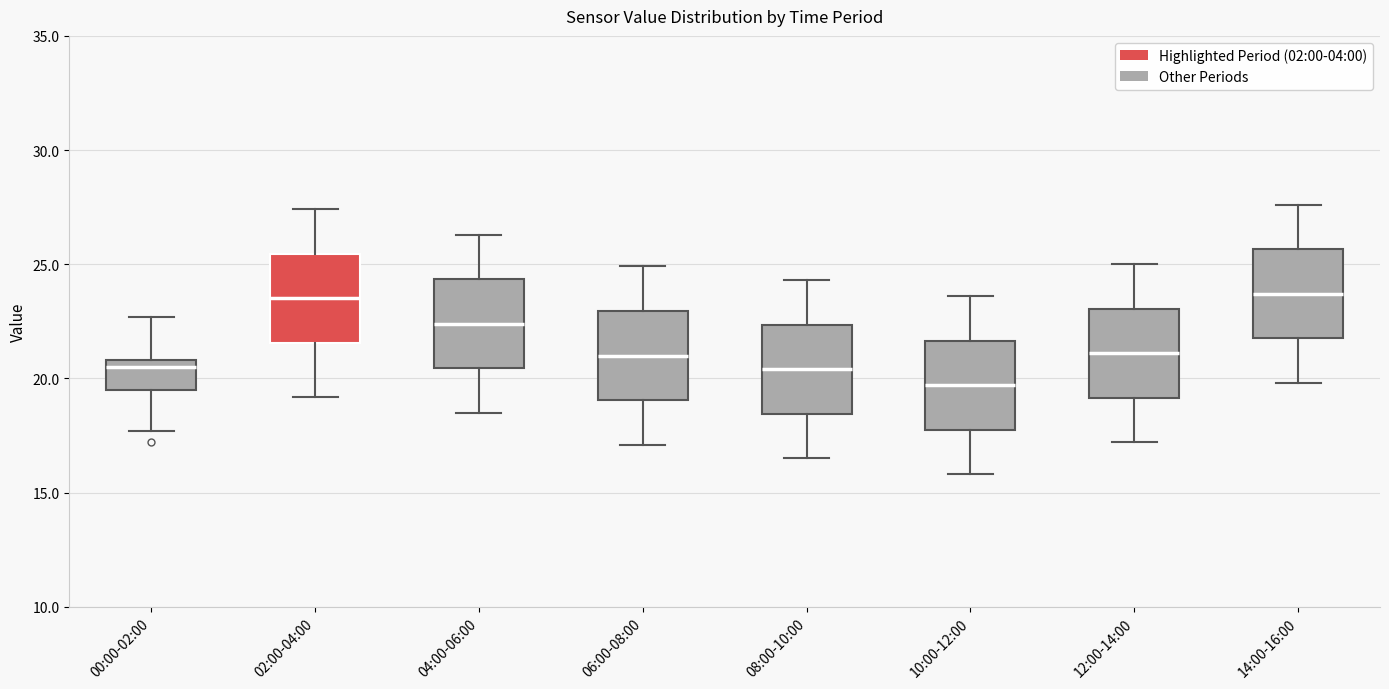

Reading left to right, transcribe this box plot: for each box, give where its median line is, the range the box spans, and where its two whiskers end, as read against the y-axis. The values are not printed on the chart, so give them approximately, as read against the axis.

00:00-02:00: median 20.5, box 19.5 to 21.0, whiskers 17.5 to 22.5
02:00-04:00: median 23.5, box 21.5 to 25.5, whiskers 19.0 to 27.5
04:00-06:00: median 22.5, box 20.5 to 24.5, whiskers 18.5 to 26.5
06:00-08:00: median 21.0, box 19.0 to 23.0, whiskers 17.0 to 25.0
08:00-10:00: median 20.5, box 18.5 to 22.5, whiskers 16.5 to 24.5
10:00-12:00: median 19.5, box 18.0 to 21.5, whiskers 16.0 to 23.5
12:00-14:00: median 21.0, box 19.0 to 23.0, whiskers 17.0 to 25.0
14:00-16:00: median 23.5, box 22.0 to 25.5, whiskers 20.0 to 27.5